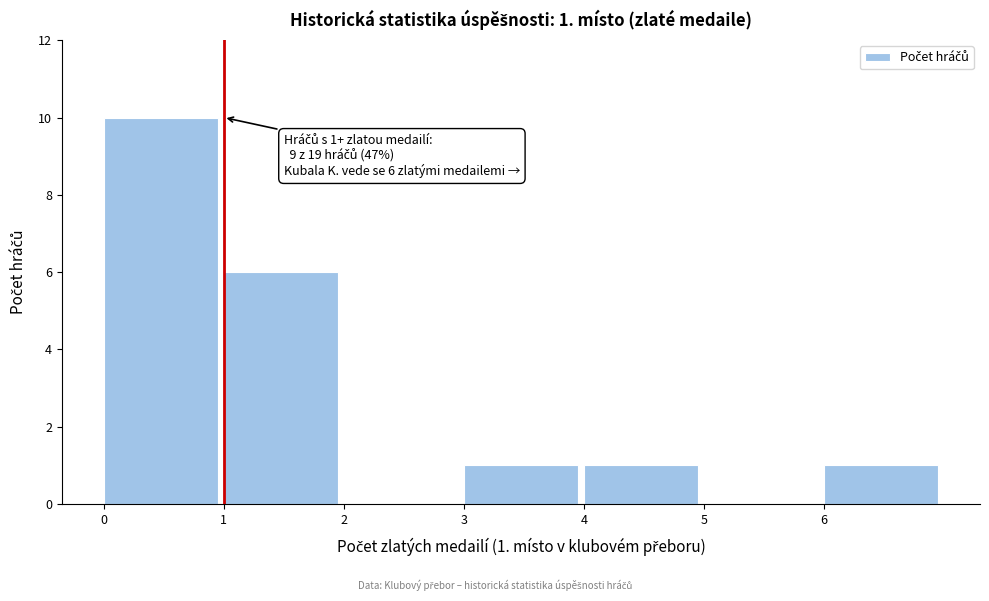

Which range on the x-axis has the tallest bar?

0 to 1